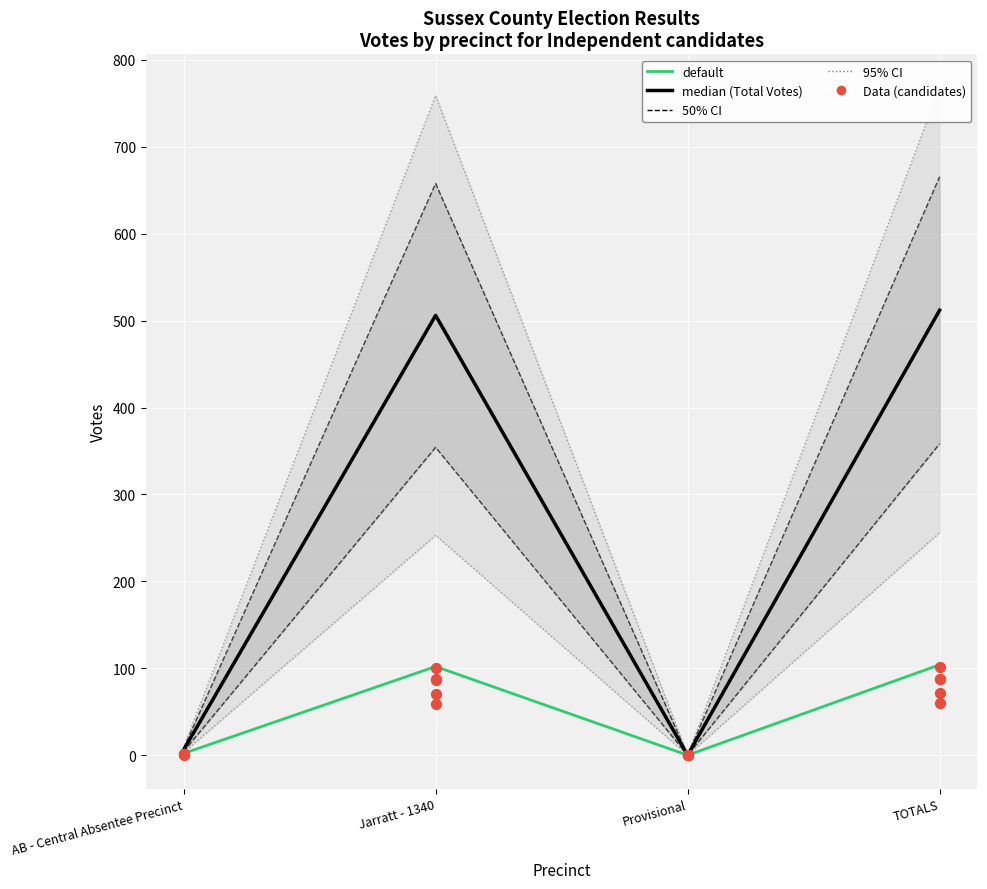

At how many categories does at least one series exceed 367?

2